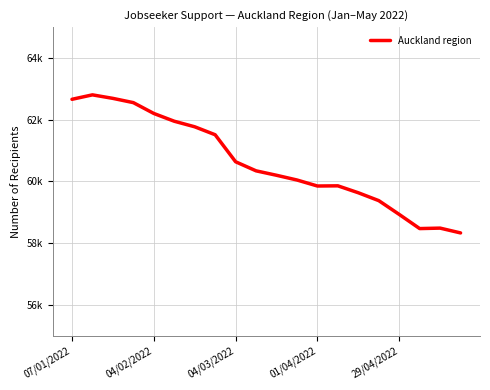

Is this an area chart (filled region under the line)?

No